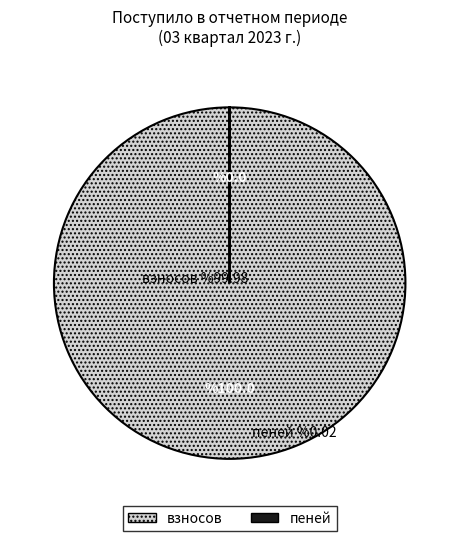

Does any single category account for the majority?

Yes